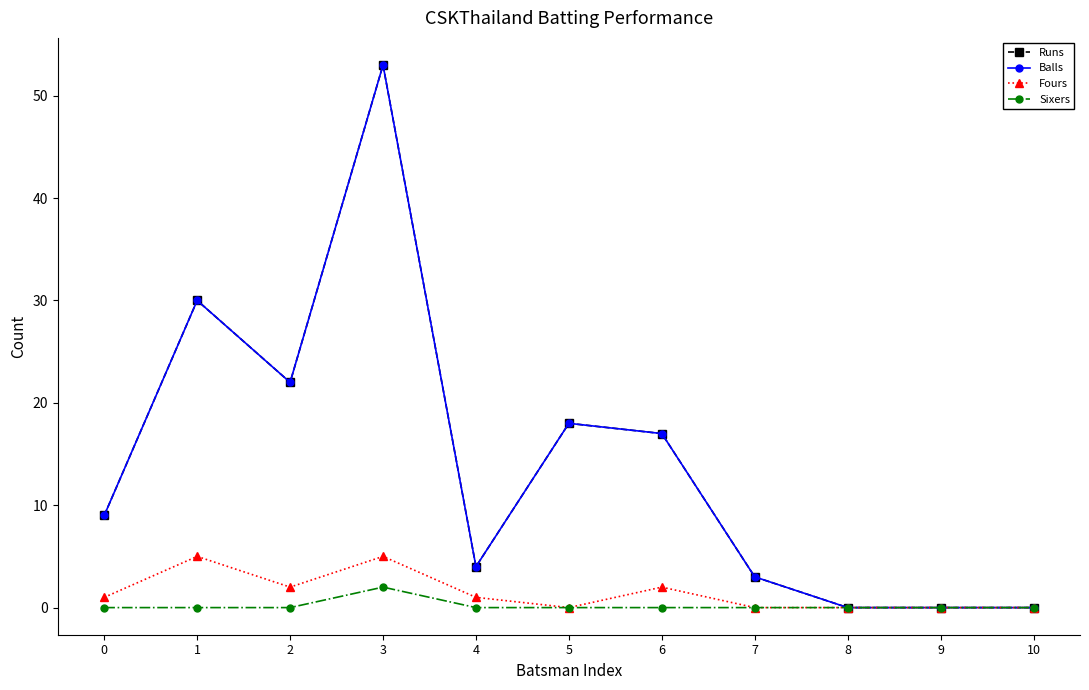

Which series changed the most between 1 and 2?

Runs